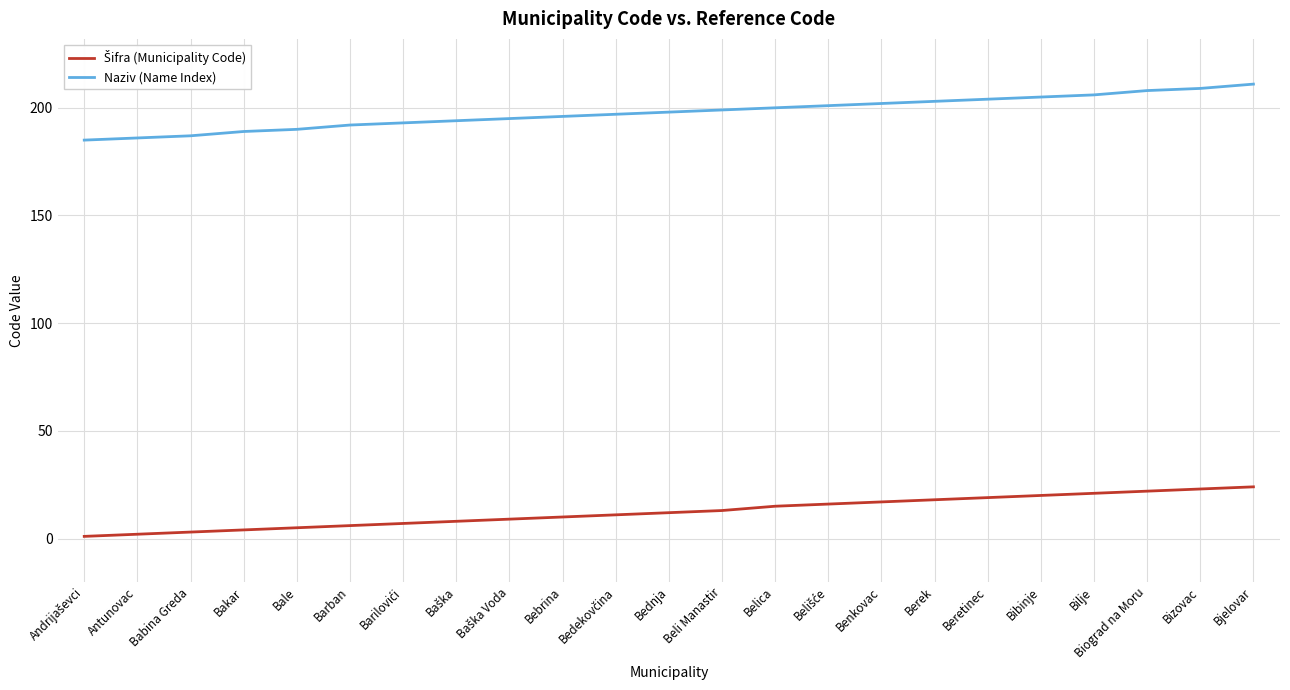

Which series has the largest total across all categories?

Naziv (Name Index)